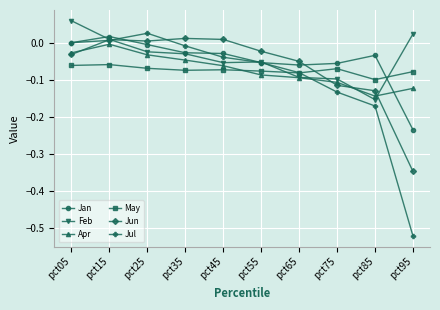

Which series changed the most between pct15 and pct55?

Apr